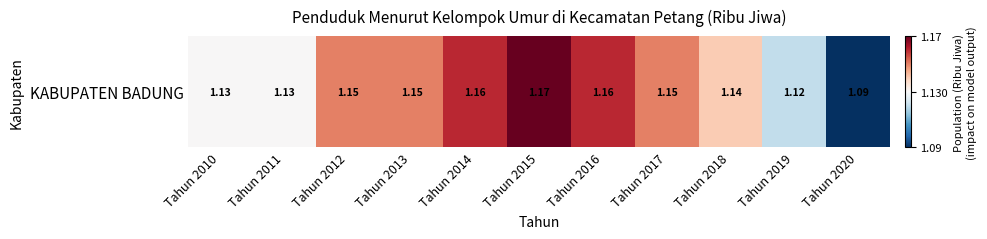

What is the sum of all values?

12.5